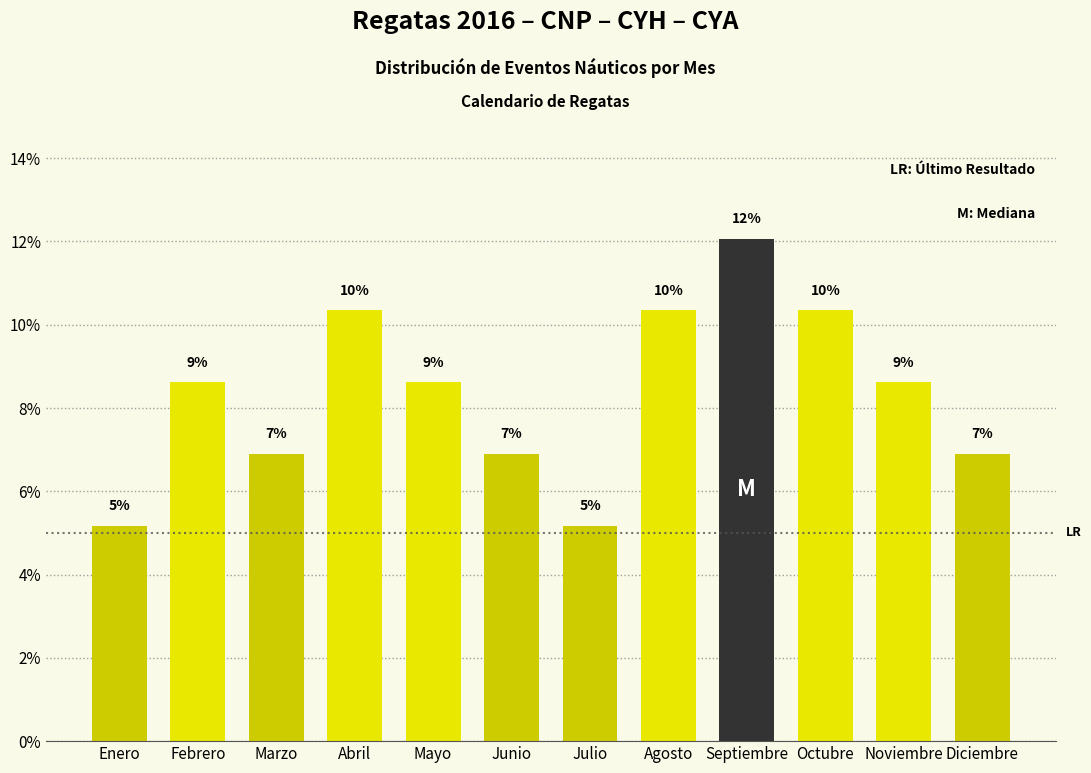

At which label is the value closest to 0?

Enero